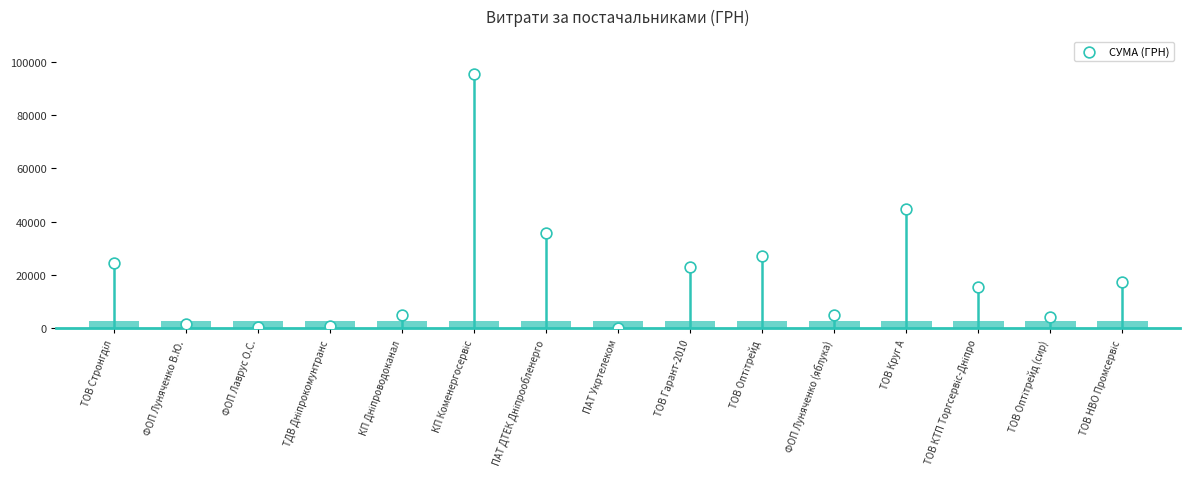

Approximately how many times larger is the value at ТОВ Гарант-2010 compared to ПАТ ДТЕК Дніпрообленерго?

0.6